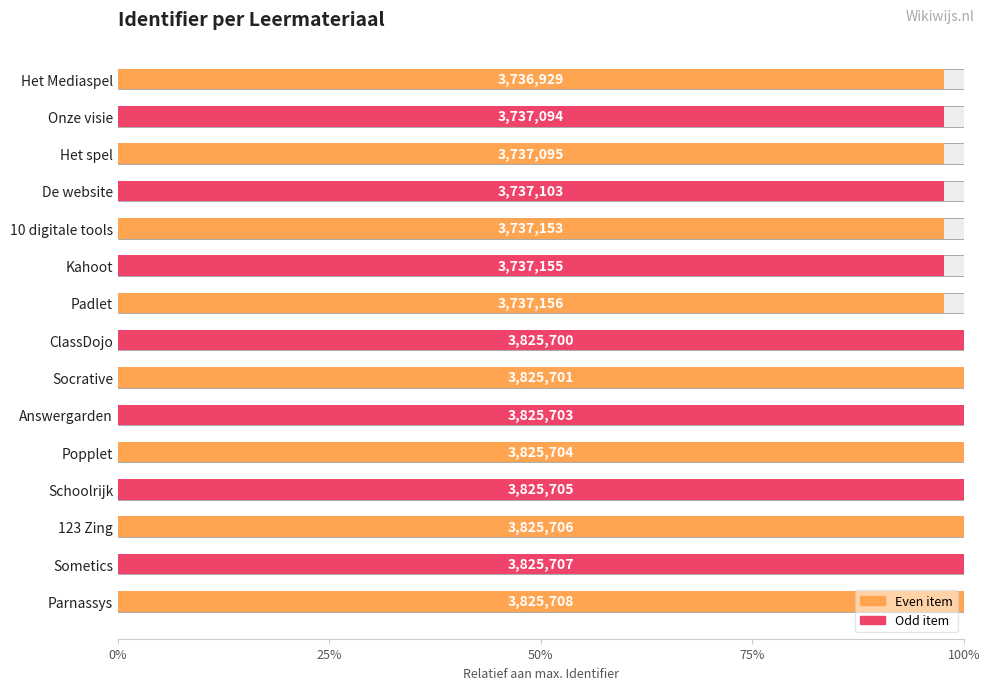

What is the average value?

1.0